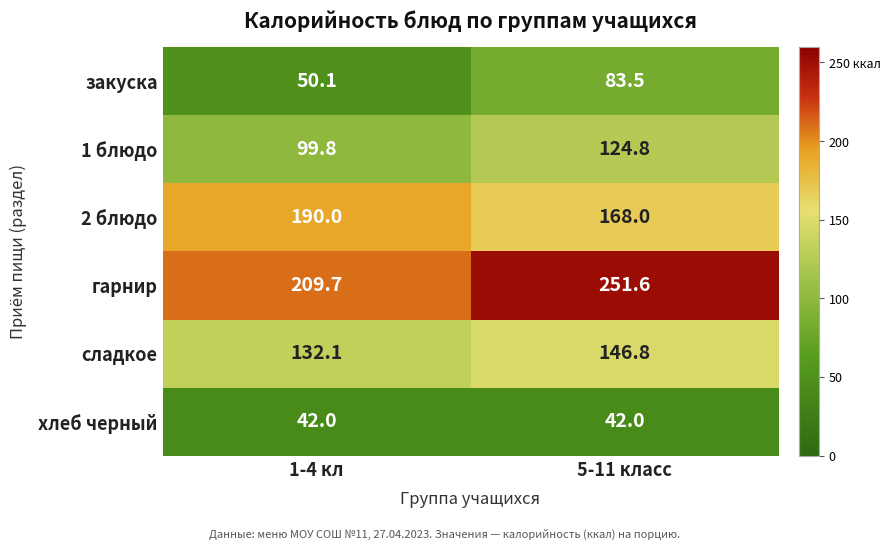

Reading left to right, list all the values displayed in this chart.

закуска: 50.1	83.5
1 блюдо: 99.8	124.8
2 блюдо: 190.0	168.0
гарнир: 209.7	251.6
сладкое: 132.1	146.8
хлеб черный: 42.0	42.0